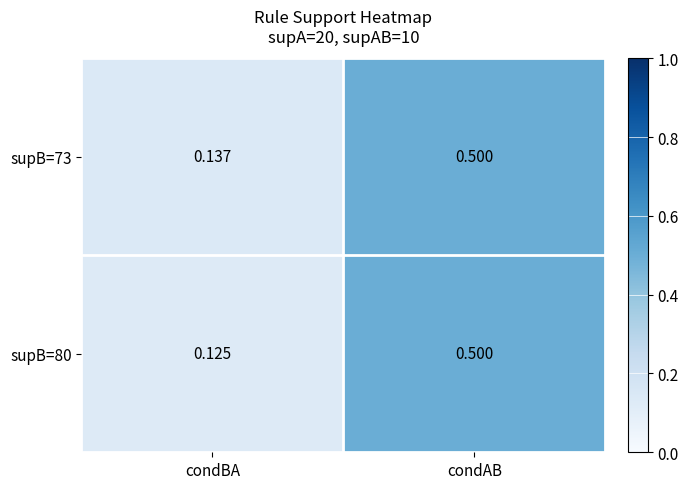

At which label does supB=80 reach its peak?

condAB